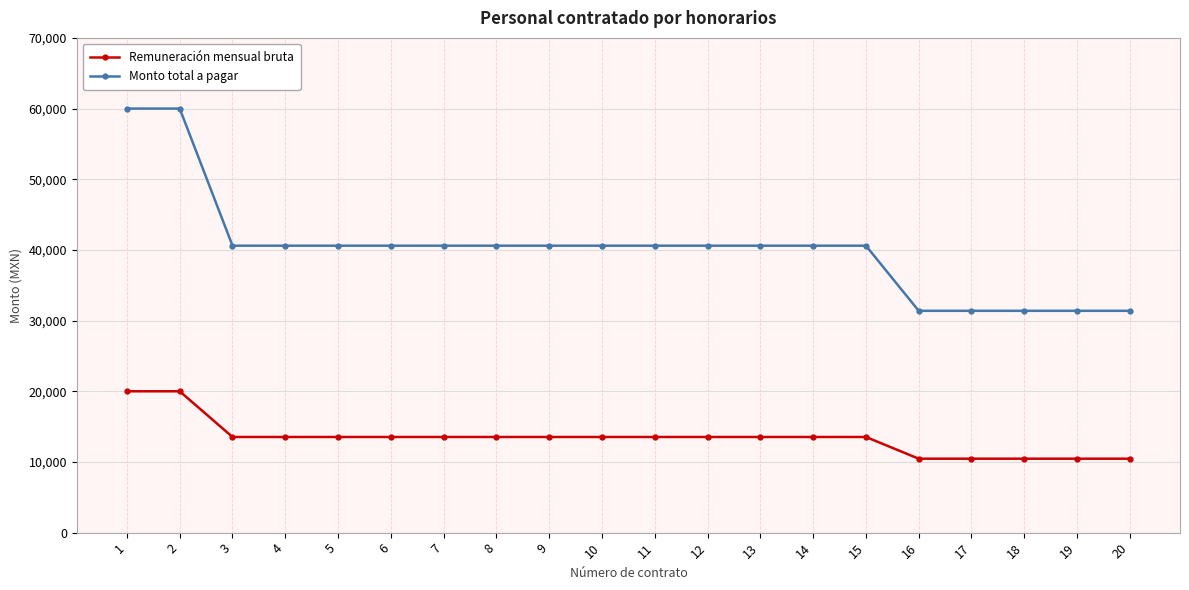

What is the maximum value shown in the chart?

60000